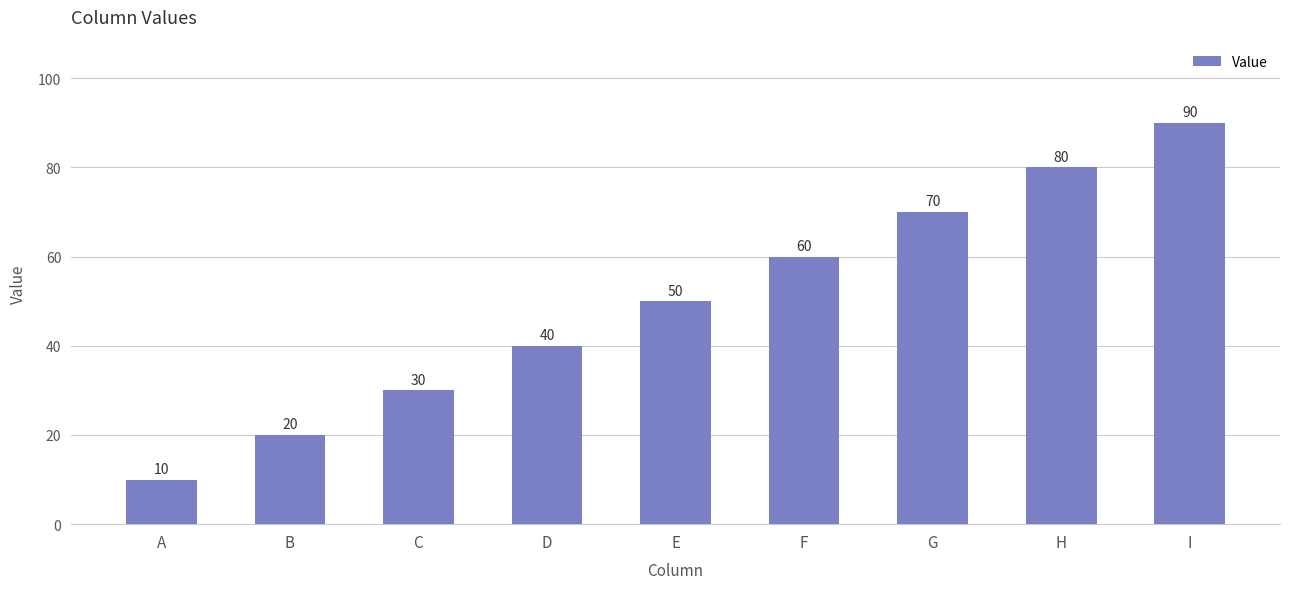

How many data points does each series have?

9